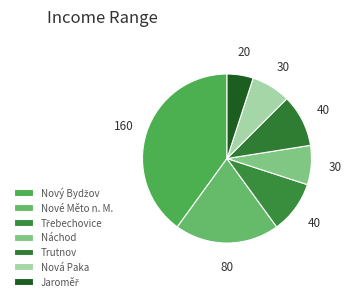

How many slices are in this pie chart?

7